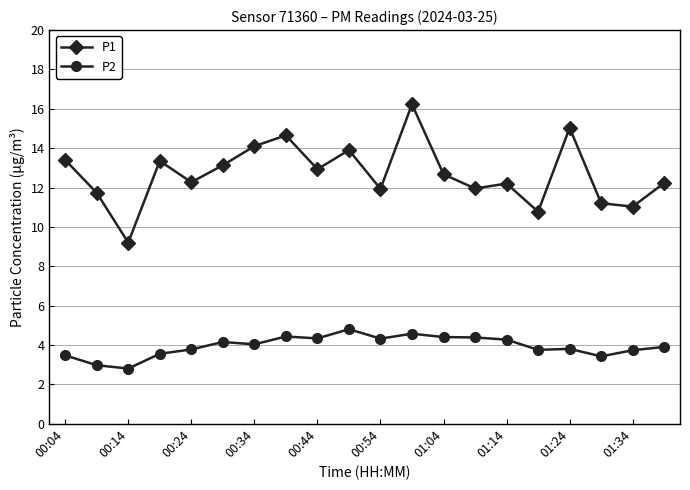

What is the value of the P1 point at the 13th from the left?

12.7